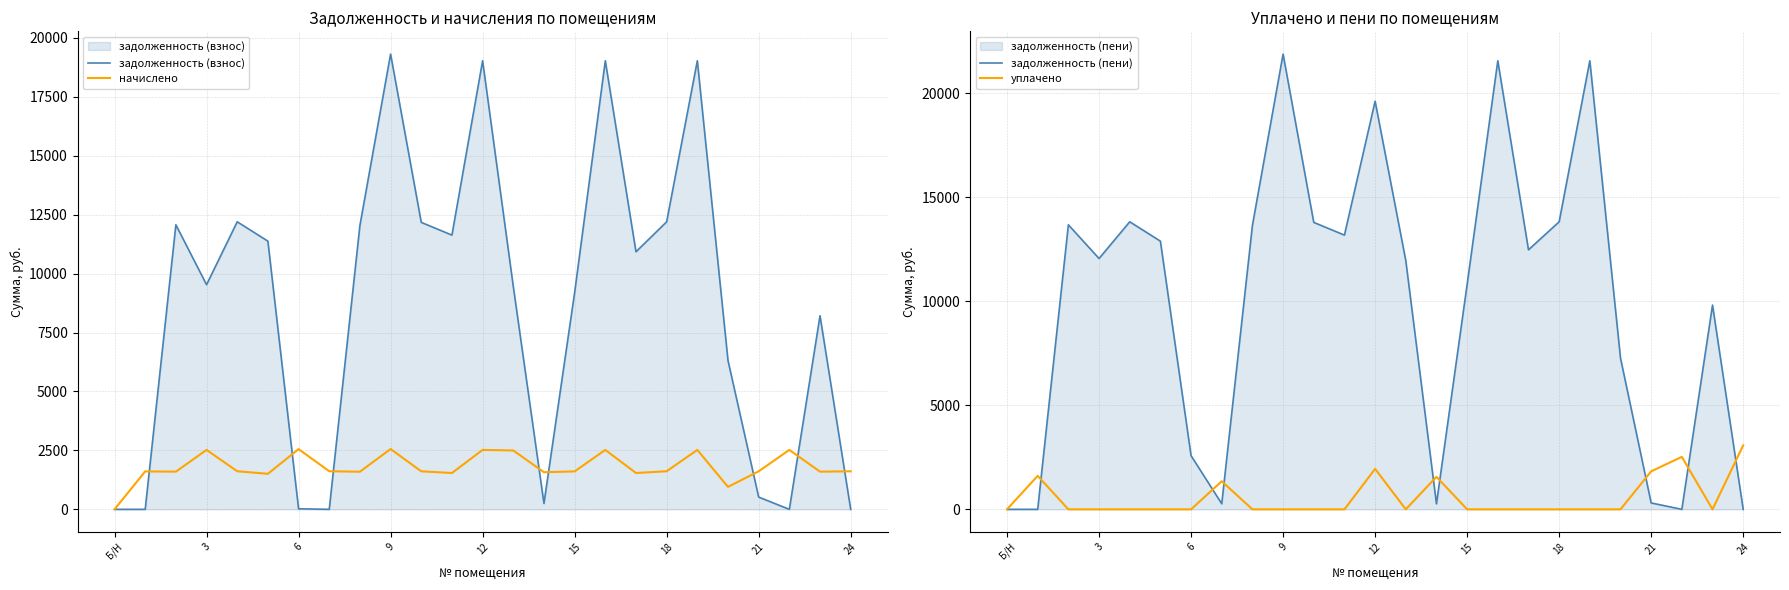

At which category is the sum across all series the highest?

9